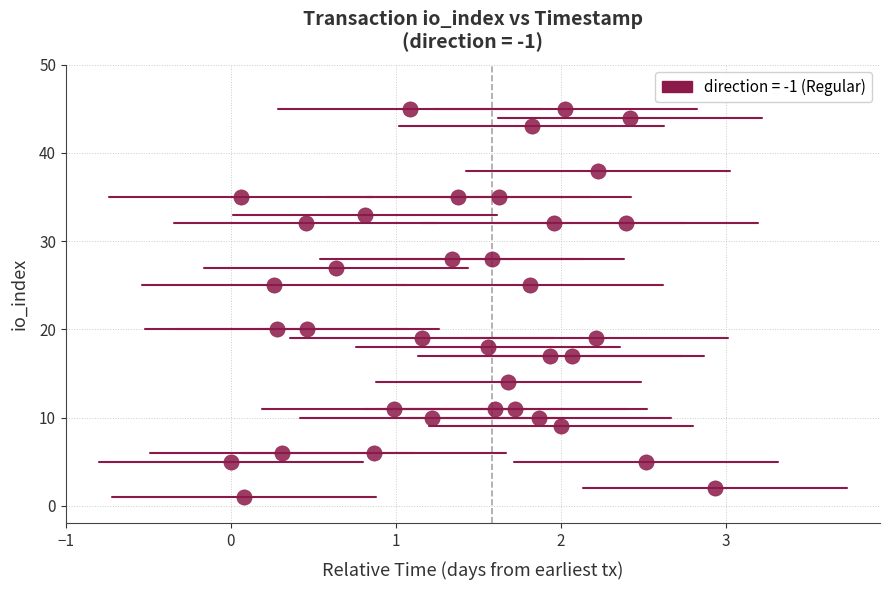

What is the range of Y values (max minus min)?

44